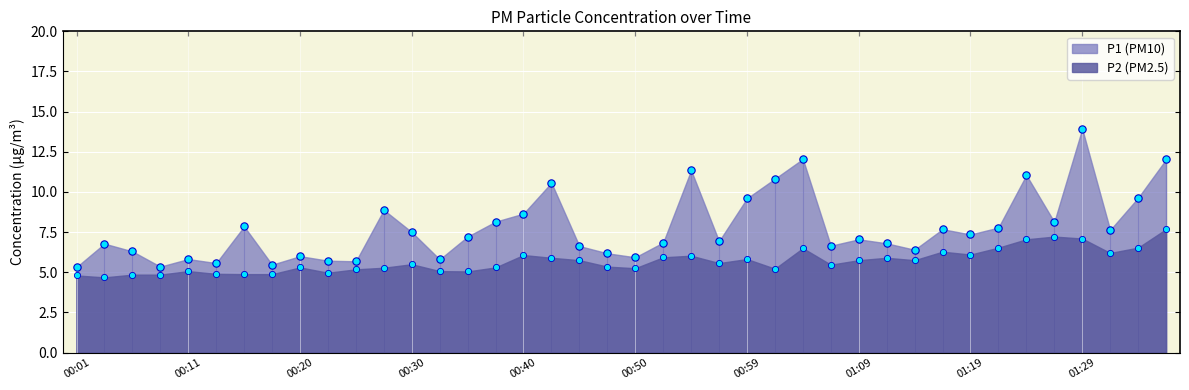

How many points are shown in the scatter plot?

80